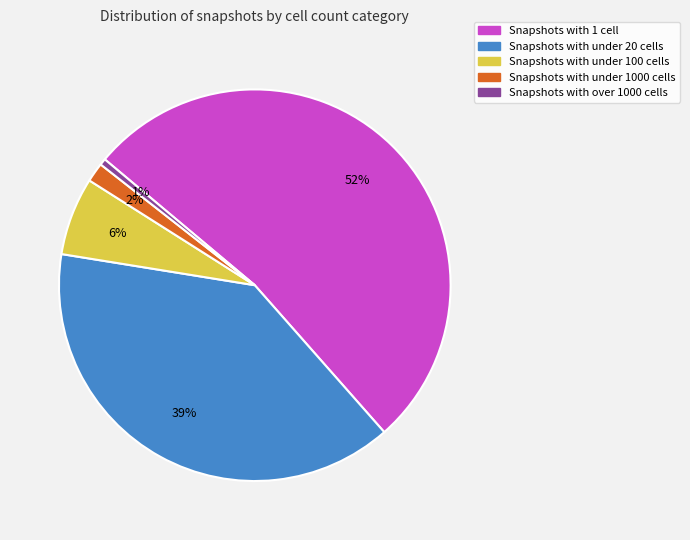

To the nearest percent, what is the average slice percentage?

20%